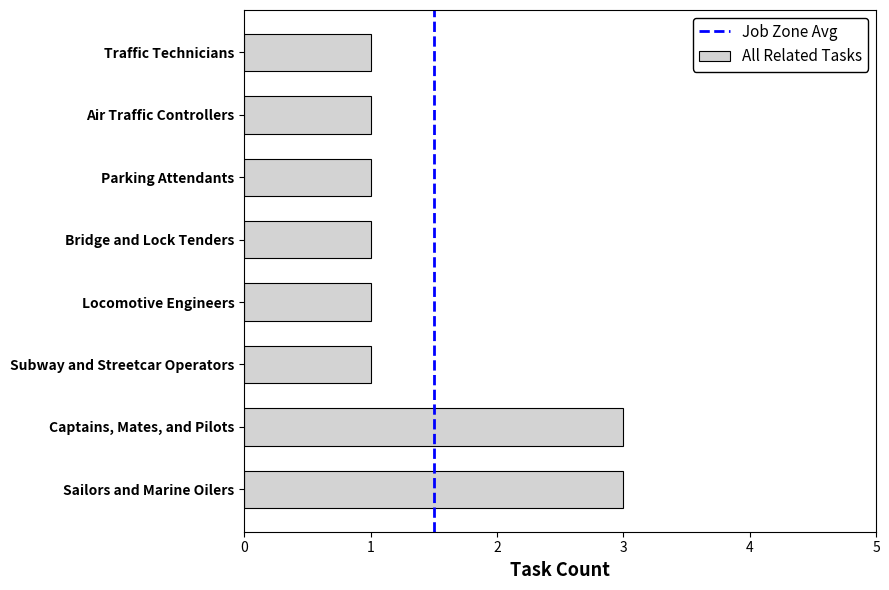

What is the ratio of the value at Locomotive Engineers to the value at Traffic Technicians?

1.0